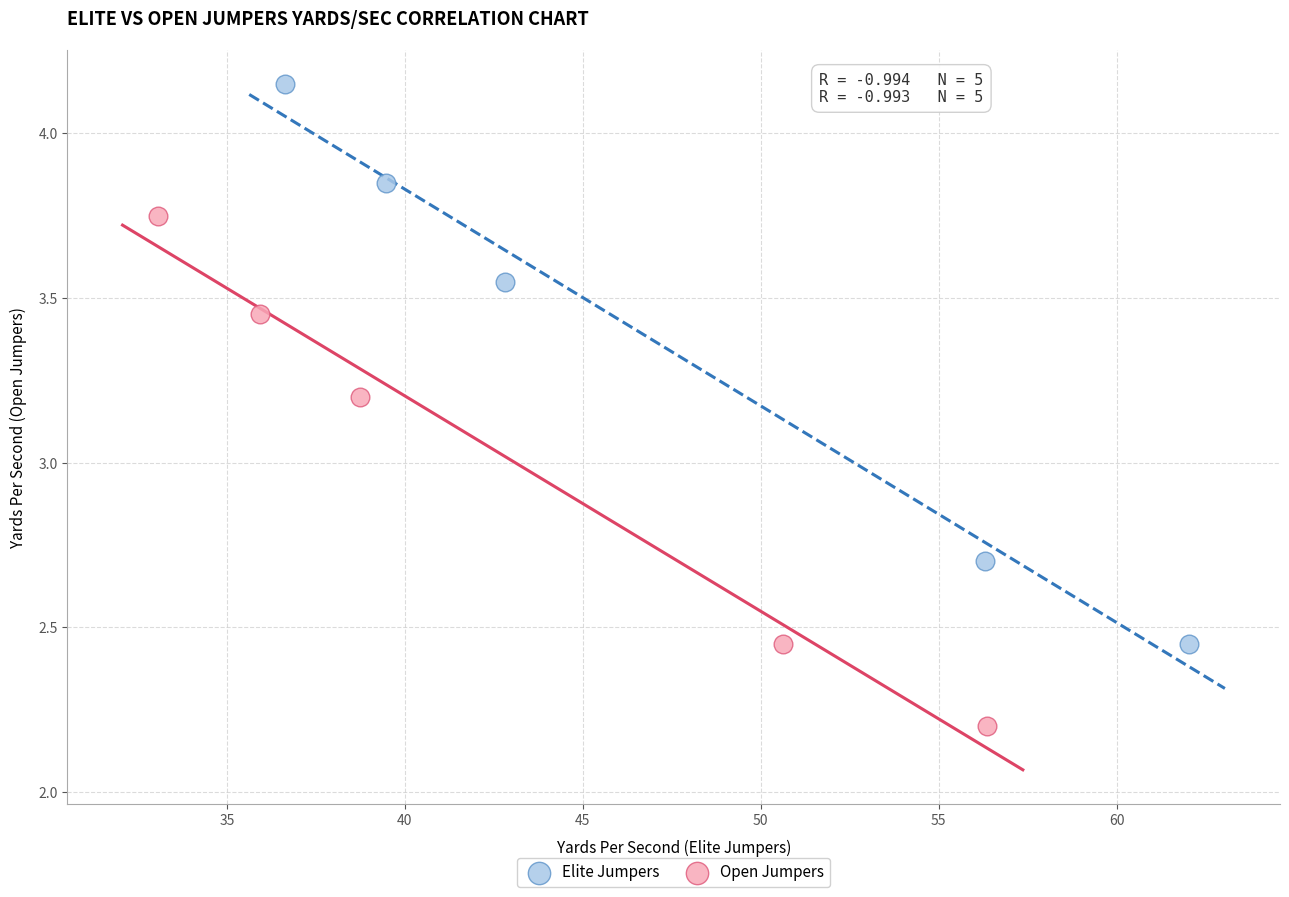

Which series reaches the minimum Y coordinate?

Open Jumpers